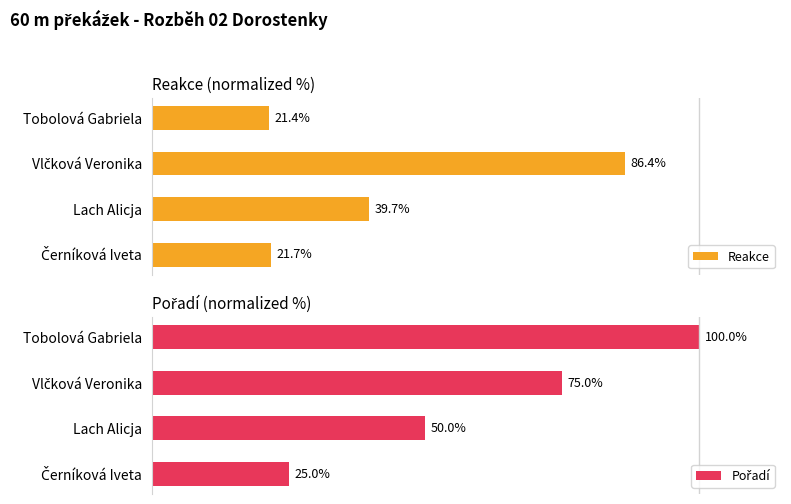

How many data points in Reakce are less than 39?

2